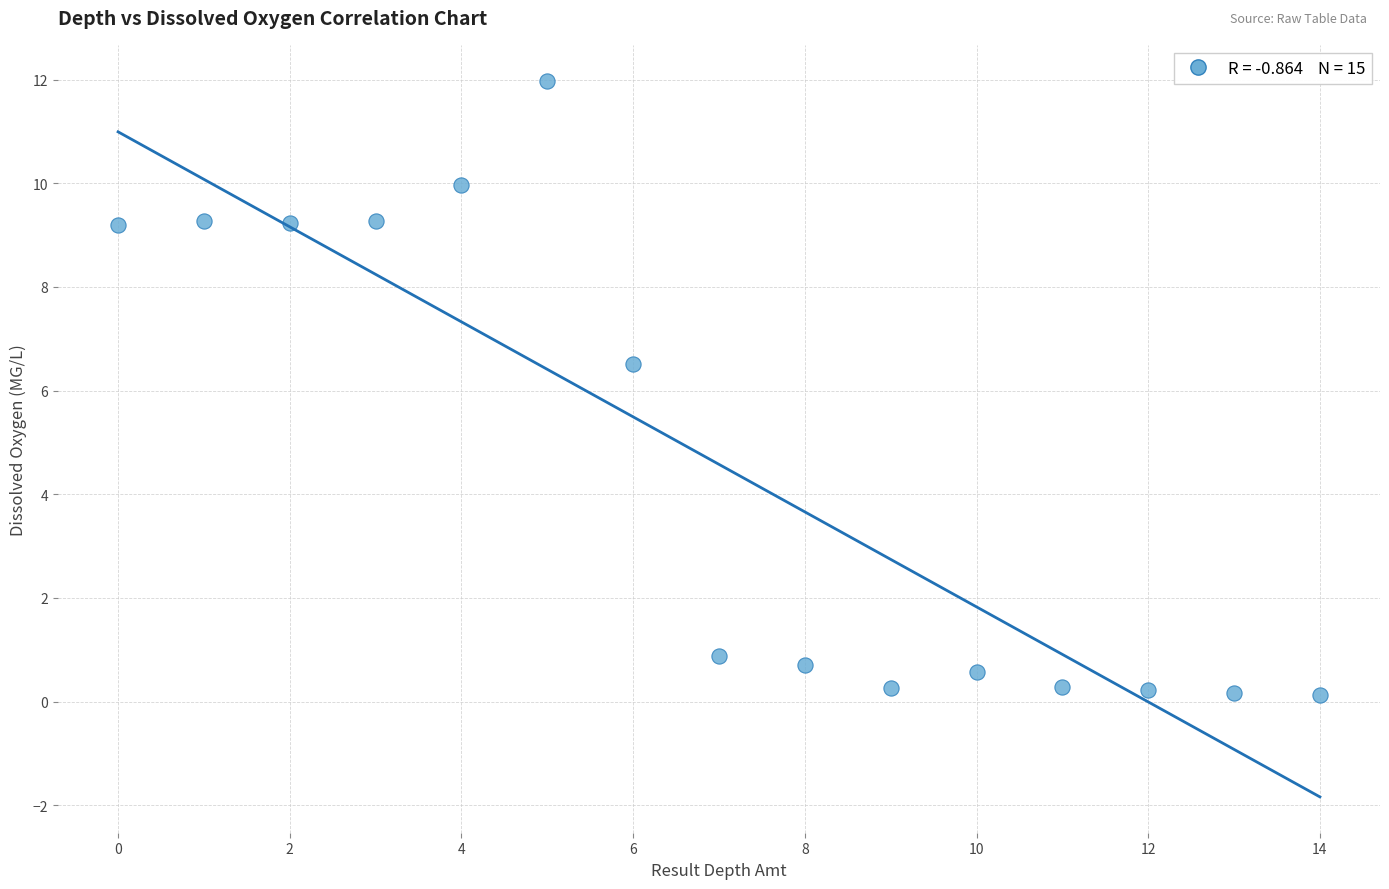

What is the range of Y values (max minus min)?

11.9